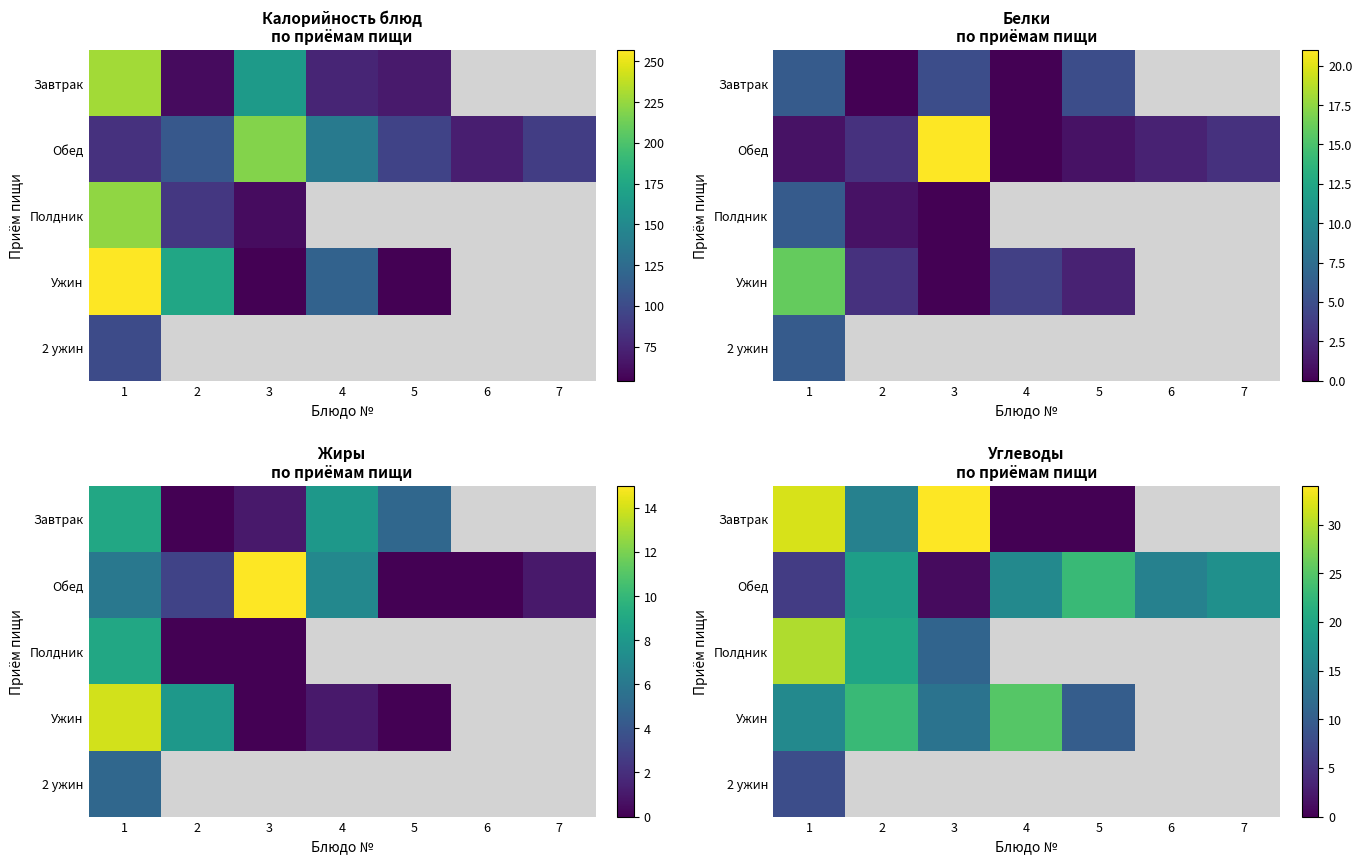

Count the number of data series in this chart.

5